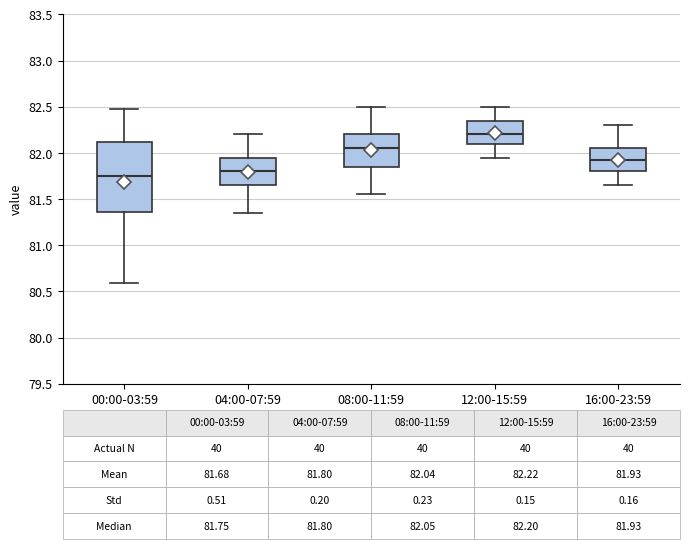

Comparing the boxes themselves (not the whiskers), which one is the tallest?

00:00-03:59